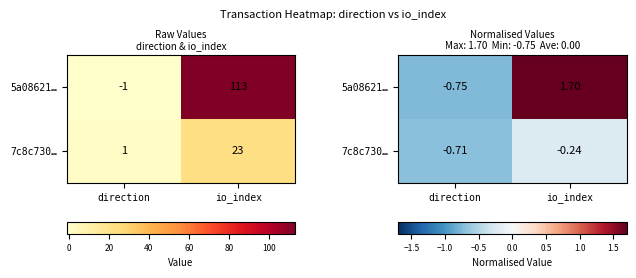

Is it true that 5a08621… equals -1.3 at direction?

False